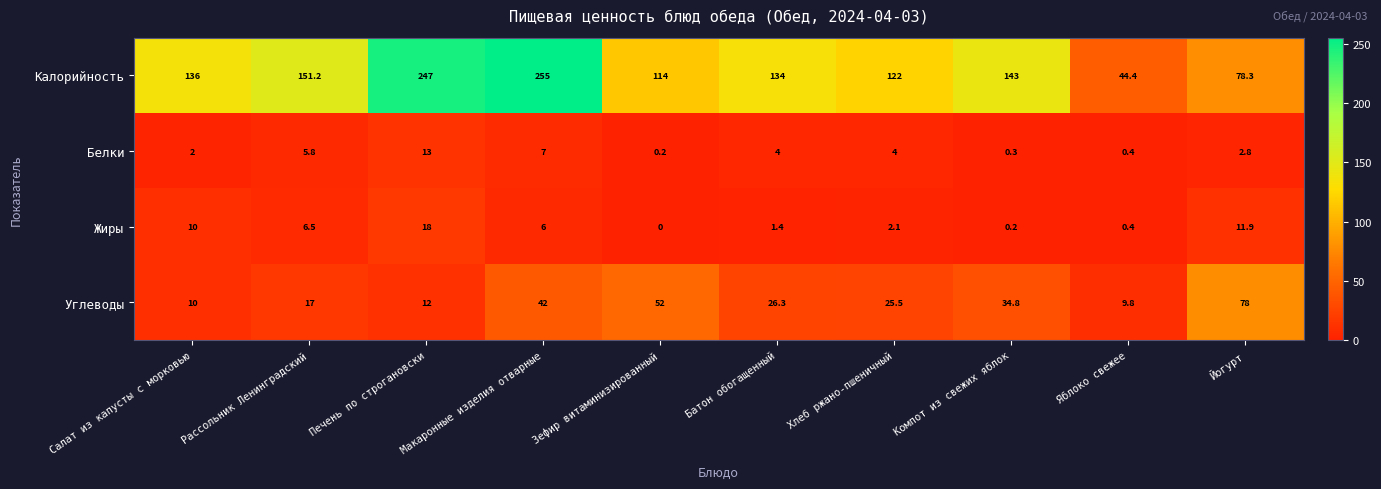

Which label corresponds to the largest value in the chart?

Макаронные изделия отварные